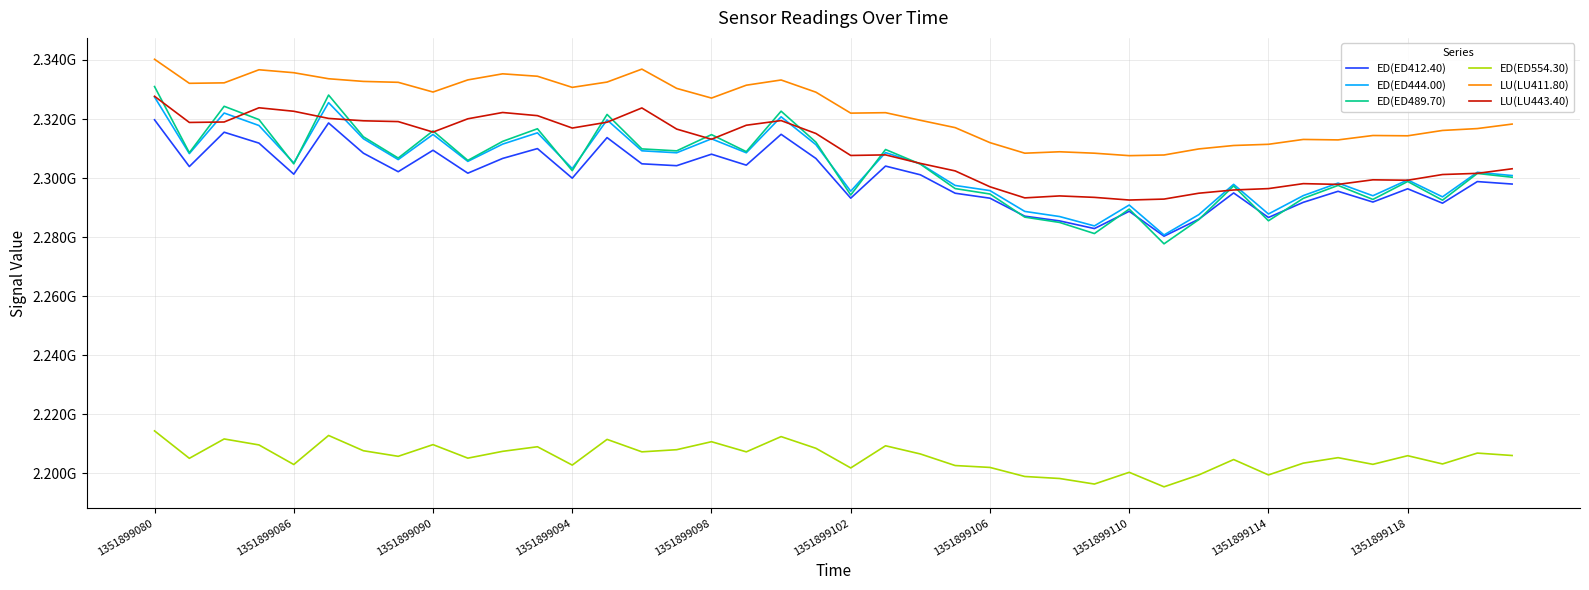

True or false: LU(LU443.40) has more than 0 interior local peaks.

True